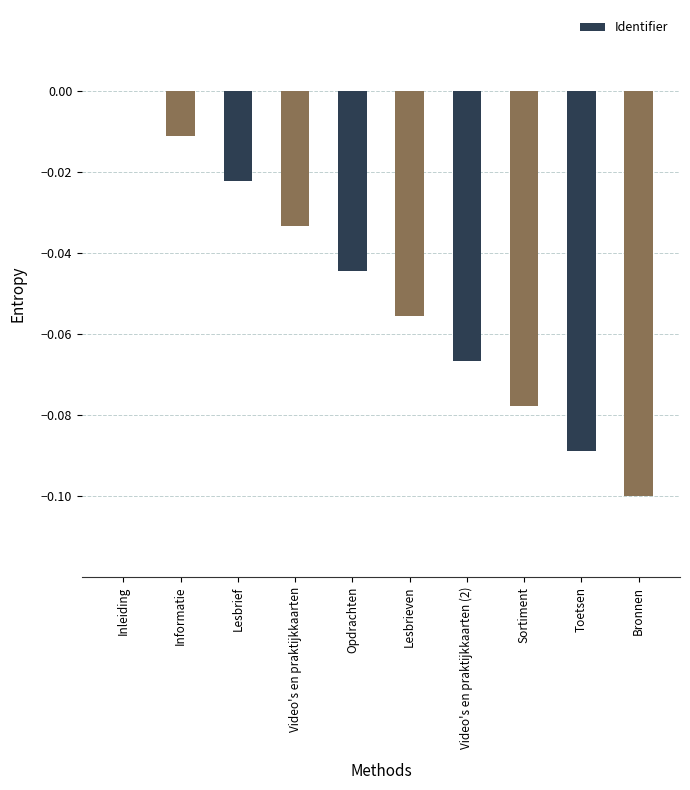

Count the number of data series in this chart.

1